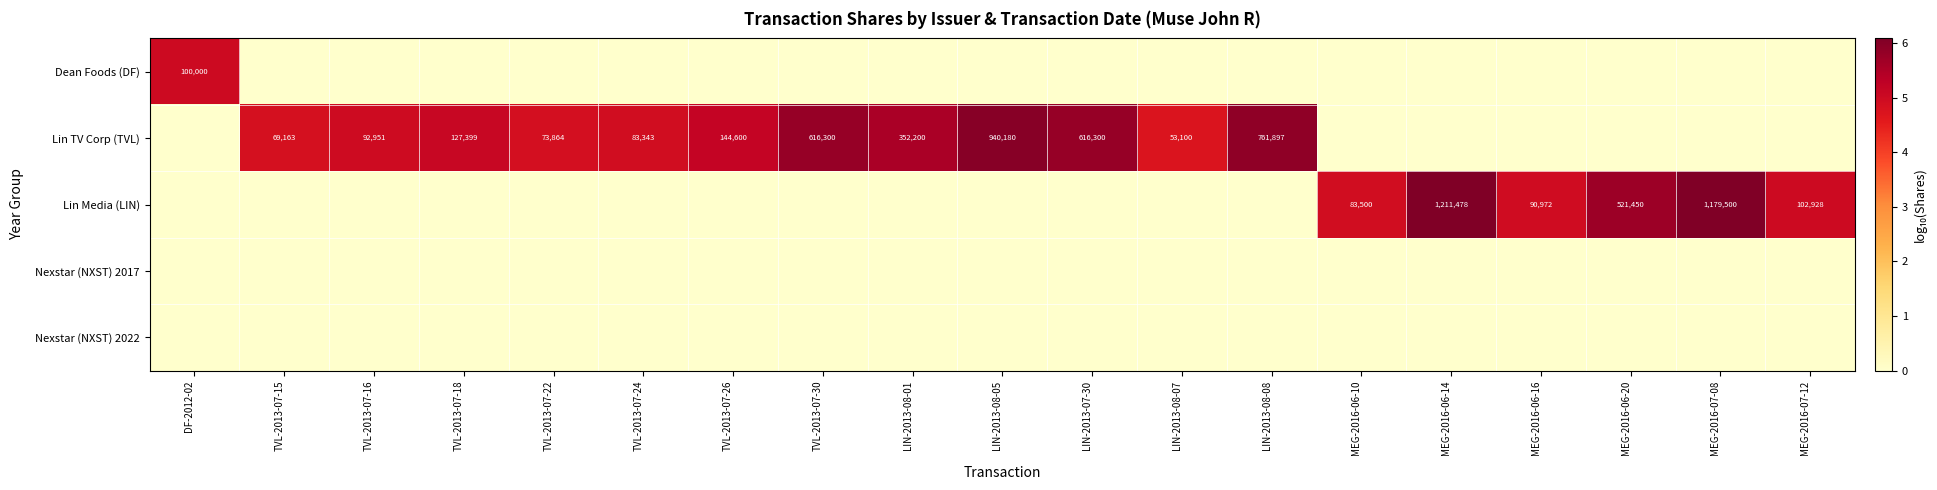

Count the number of categories in the chart.

19